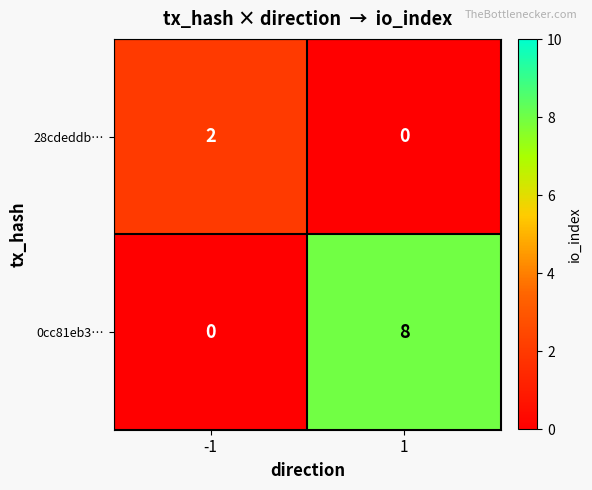

What is the average value of the 0cc81eb3… series?

4